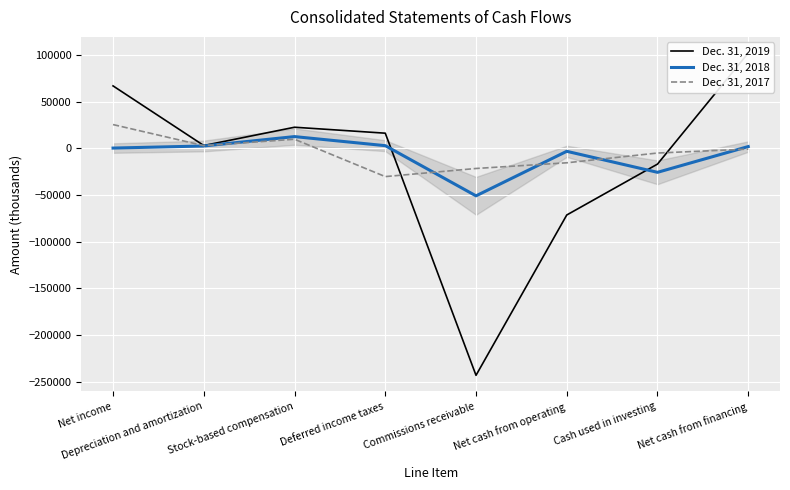

Is it true that Dec. 31, 2019 equals 8015 at Stock-based compensation?

False